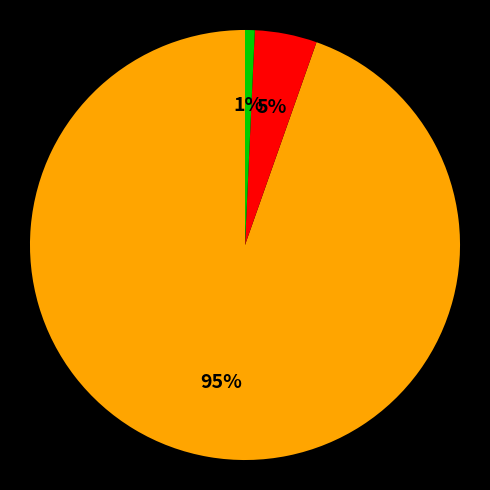

Is there a majority slice in this chart?

Yes